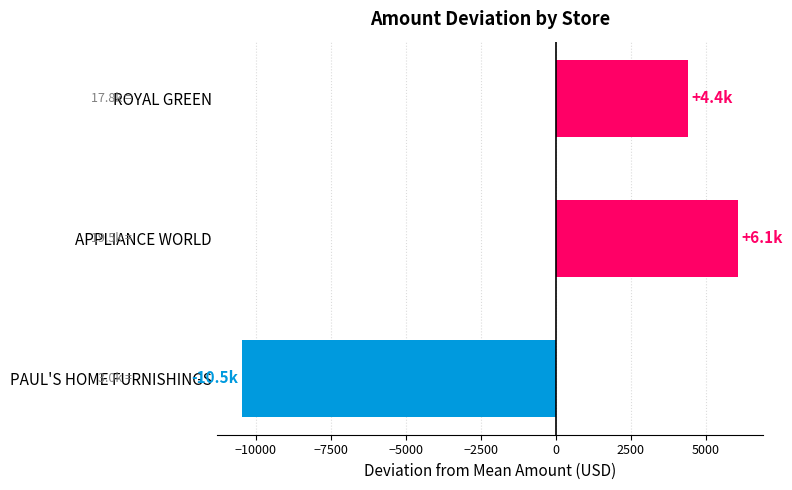

The value at PAUL'S HOME FURNISHINGS is -18363.7. True or false?

False